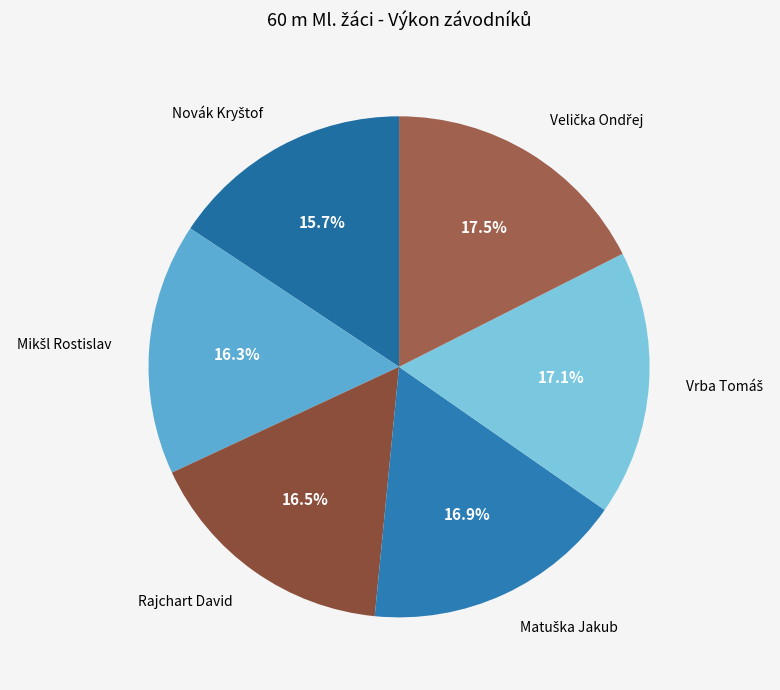

Is there a majority slice in this chart?

No